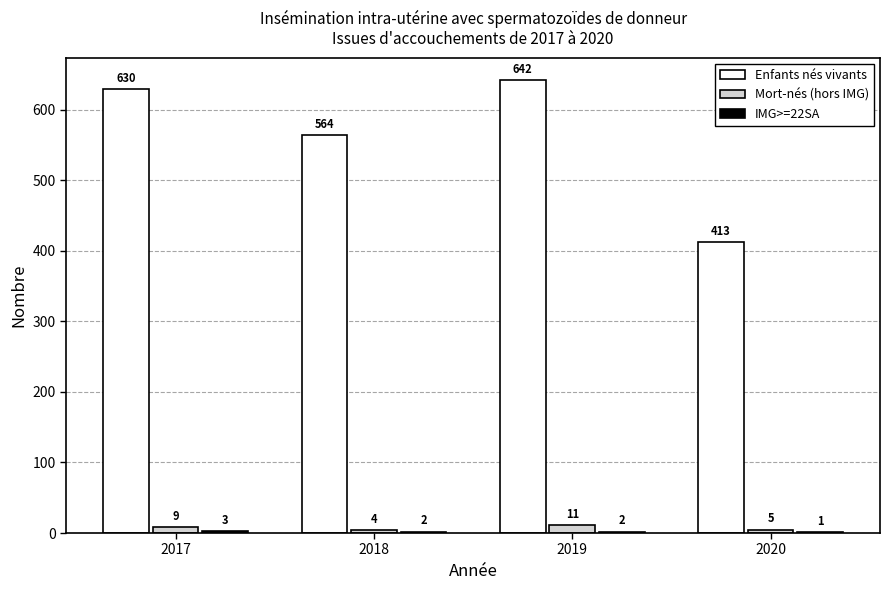

The value of Mort-nés (hors IMG) at 2018 is 4. True or false?

True